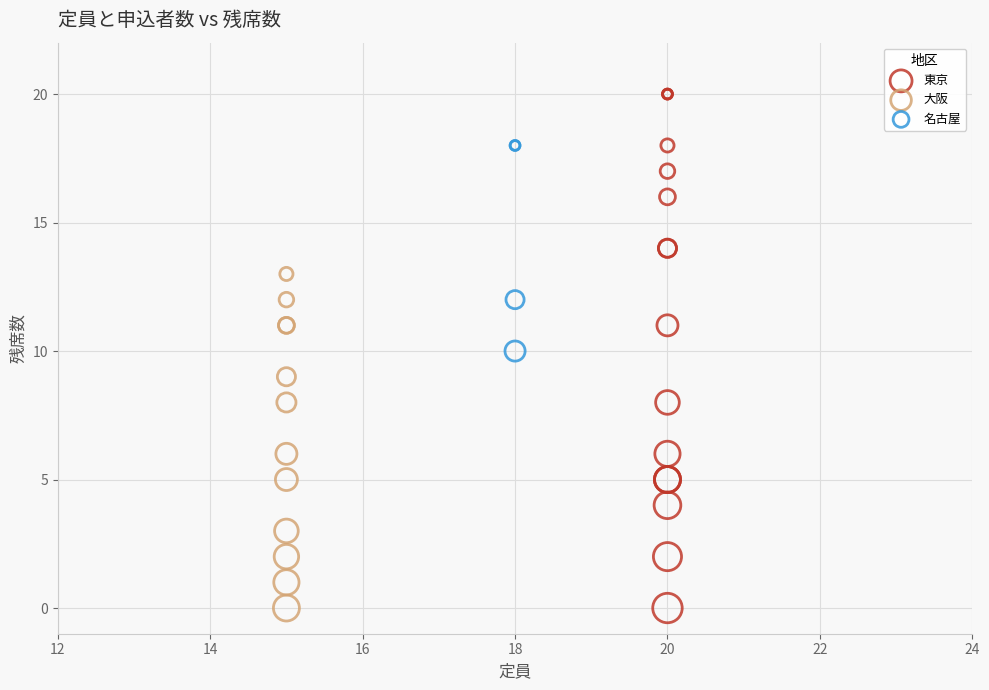

Which series contains the highest Y value?

東京